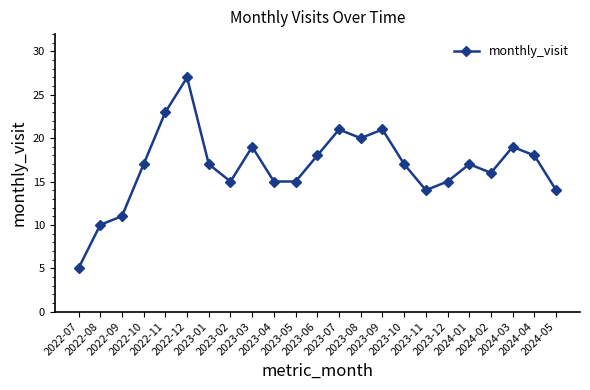

Which has a higher value, 2023-08 or 2022-12?

2022-12